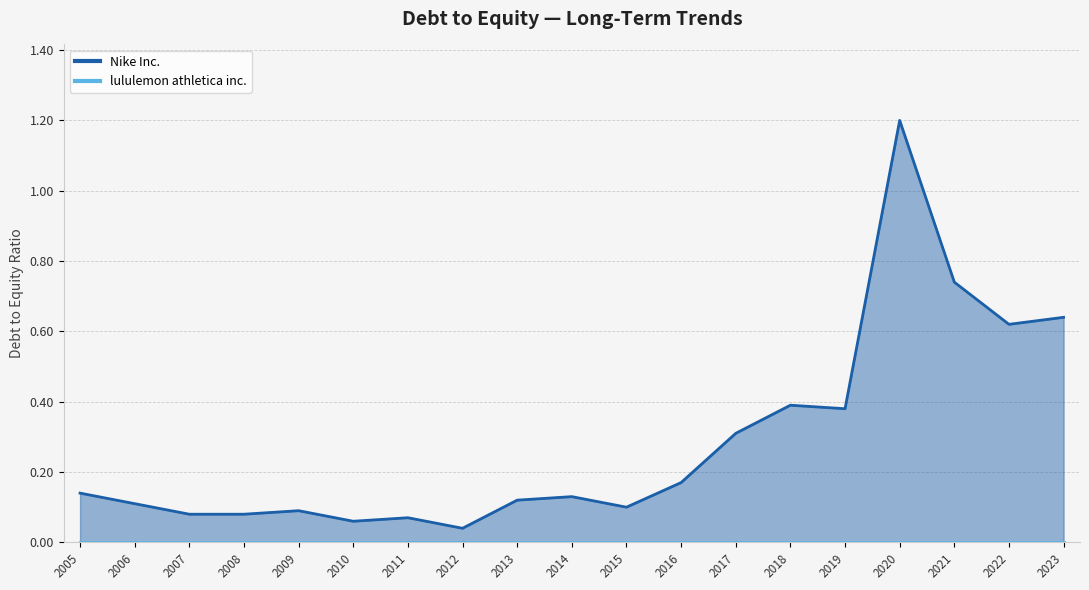

The value at 2017 is 0.3. True or false?

True